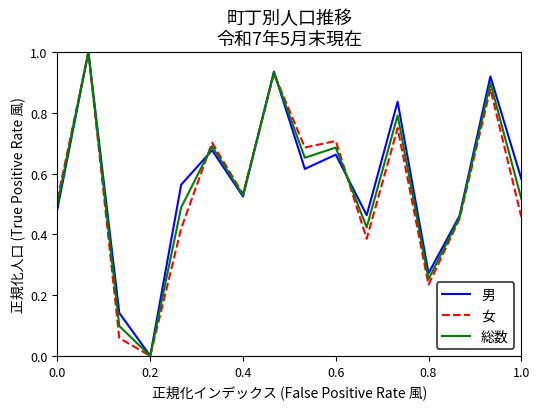

How many times do 女 and 男 cross each other?

4